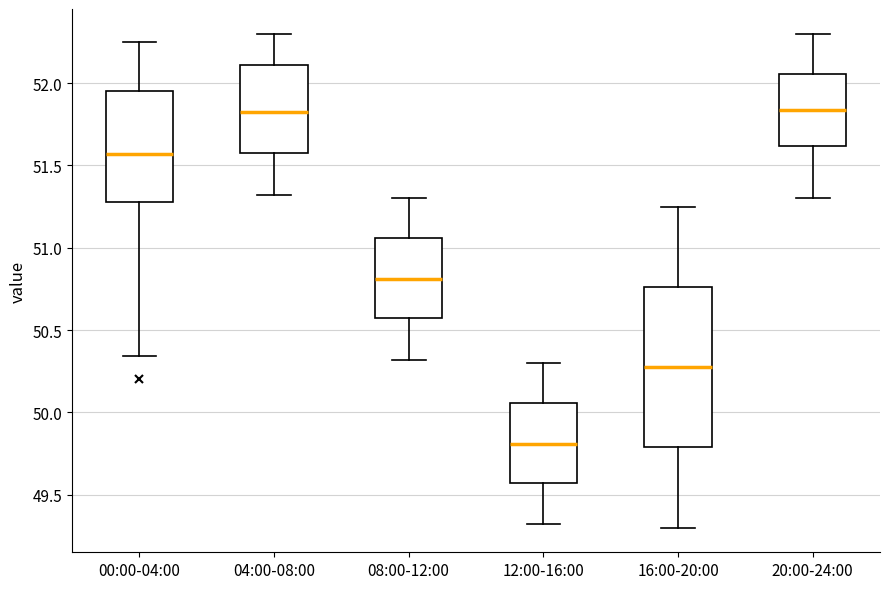

Reading left to right, read every box against the y-axis: the position of its median line, the range the box covers, and the ends of its whiskers. The values are not printed on the chart, so give them approximately, as read against the axis.

00:00-04:00: median 51.55, box 51.30 to 51.95, whiskers 50.35 to 52.25
04:00-08:00: median 51.85, box 51.55 to 52.10, whiskers 51.30 to 52.30
08:00-12:00: median 50.80, box 50.55 to 51.05, whiskers 50.30 to 51.30
12:00-16:00: median 49.80, box 49.55 to 50.05, whiskers 49.30 to 50.30
16:00-20:00: median 50.30, box 49.80 to 50.75, whiskers 49.30 to 51.25
20:00-24:00: median 51.85, box 51.60 to 52.05, whiskers 51.30 to 52.30